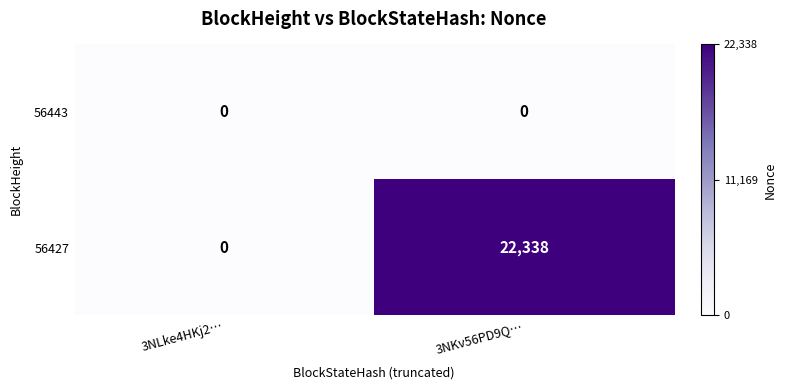

Between 3NLke4HKj2… and 3NKv56PD9Q…, which series saw the biggest shift?

56427